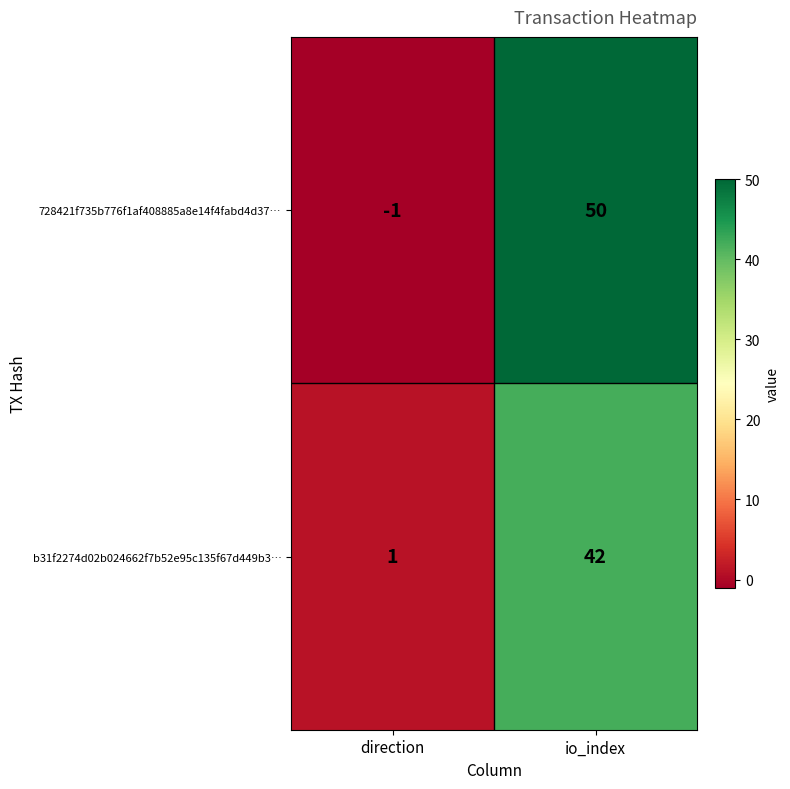

The 728421f735b776f1af408885a8e14f4fabd4d37… series shows 50 at io_index. True or false?

True